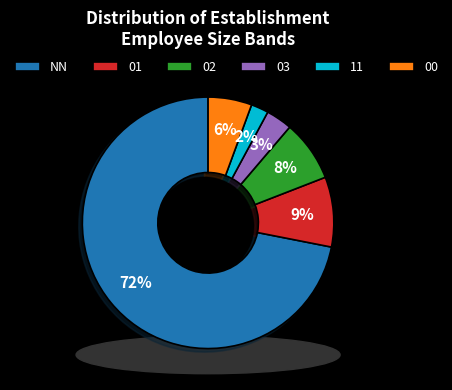

How many slices are in this pie chart?

6